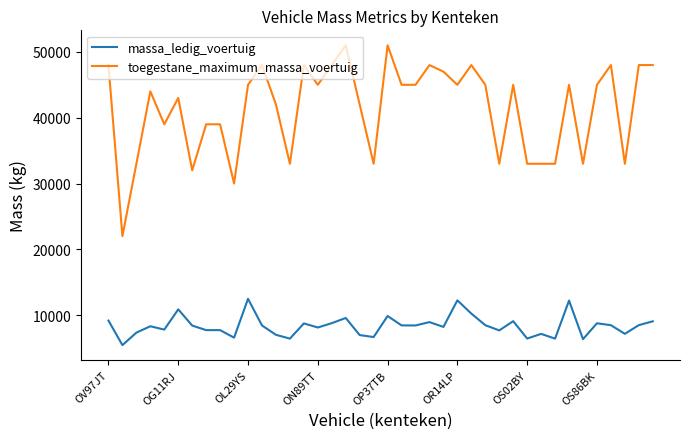

List the series in order of their peak value, highest first.

toegestane_maximum_massa_voertuig, massa_ledig_voertuig